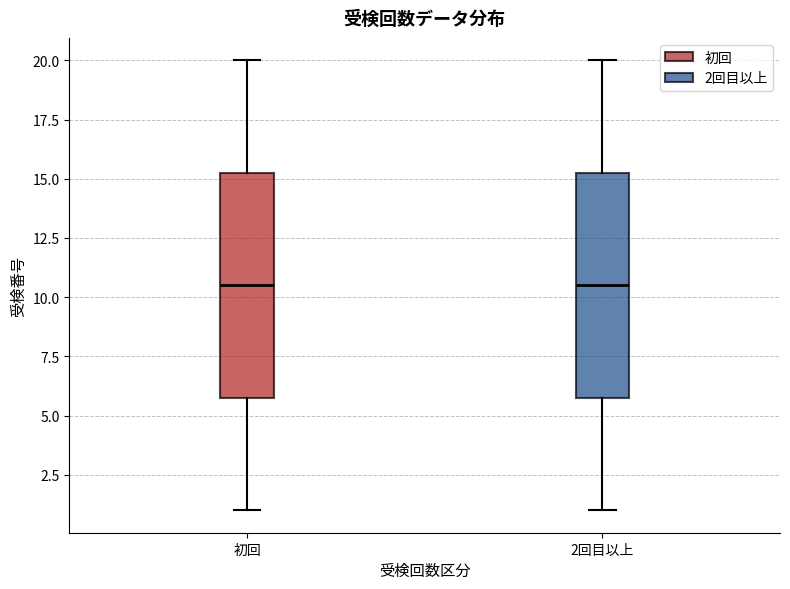

Reading left to right, read every box against the y-axis: the position of its median line, the range the box covers, and the ends of its whiskers. The values are not printed on the chart, so give them approximately, as read against the axis.

初回: median 10.5, box 6.0 to 15.5, whiskers 1.0 to 20.0
2回目以上: median 10.5, box 6.0 to 15.5, whiskers 1.0 to 20.0